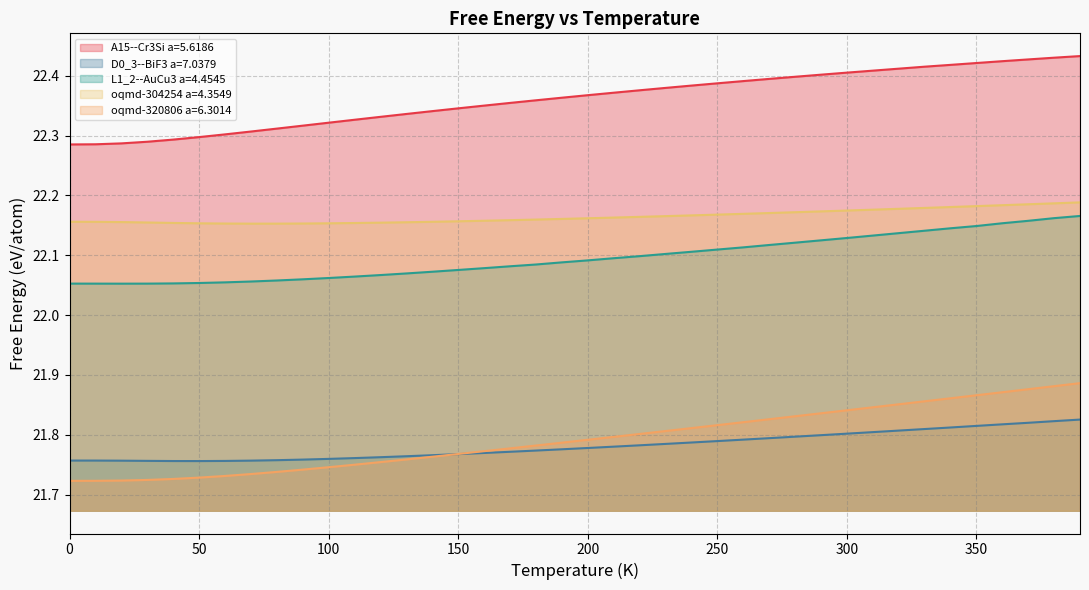

What is the difference between the highest and lowest values at 300?

0.6